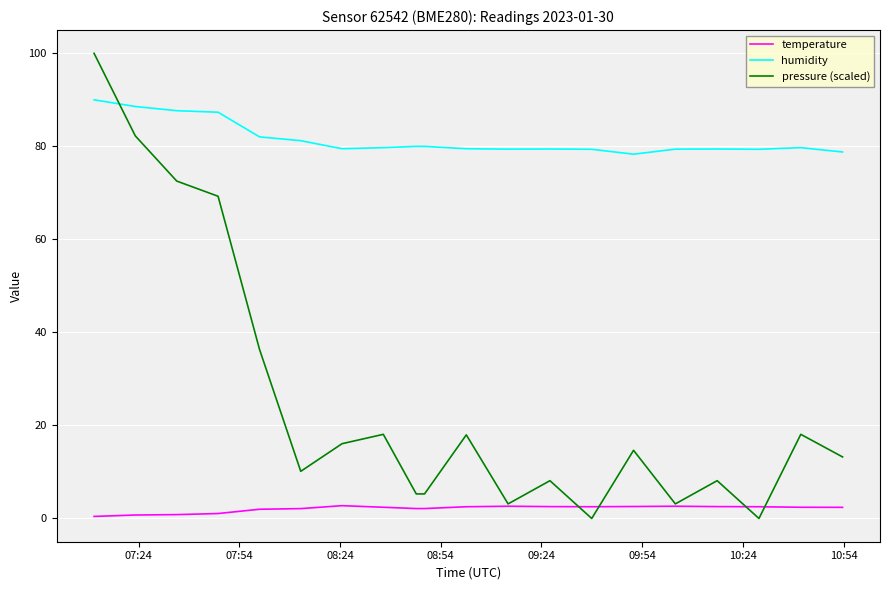

What is the greatest value displayed?

100.0